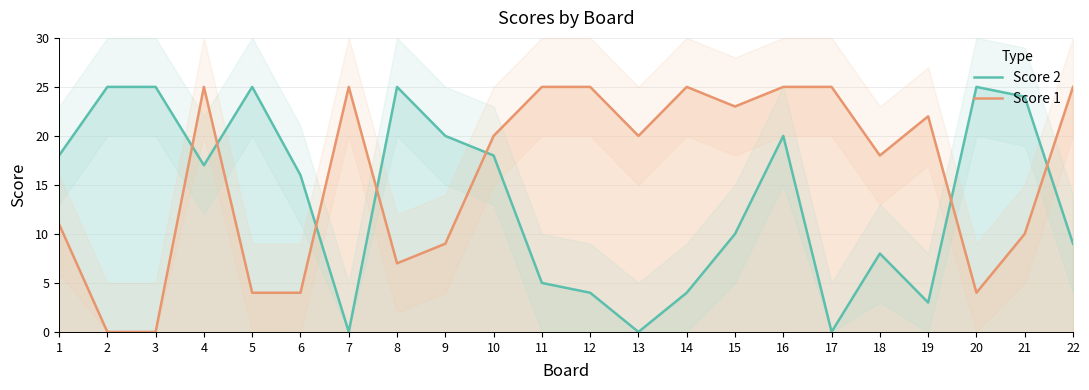

Reading left to right, list all the values displayed in this chart.

Score 2: 1=18	2=25	3=25	4=17	5=25	6=16	7=0	8=25	9=20	10=18	11=5	12=4	13=0	14=4	15=10	16=20	17=0	18=8	19=3	20=25	21=24	22=9
Score 1: 1=11	2=0	3=0	4=25	5=4	6=4	7=25	8=7	9=9	10=20	11=25	12=25	13=20	14=25	15=23	16=25	17=25	18=18	19=22	20=4	21=10	22=25